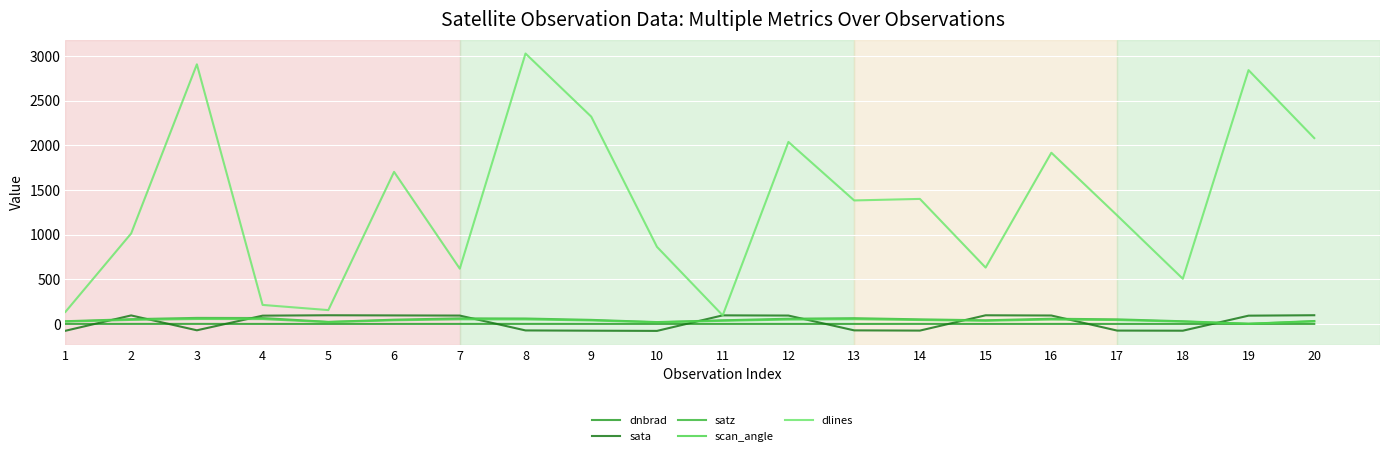

The value of sata at 11 is 22.4. True or false?

False